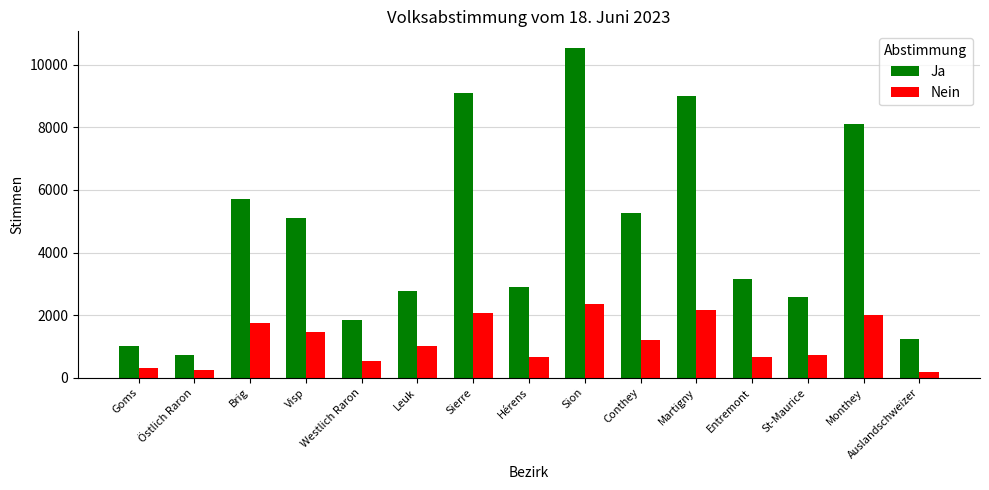

What is the total value across all series at Westlich Raron?

2374